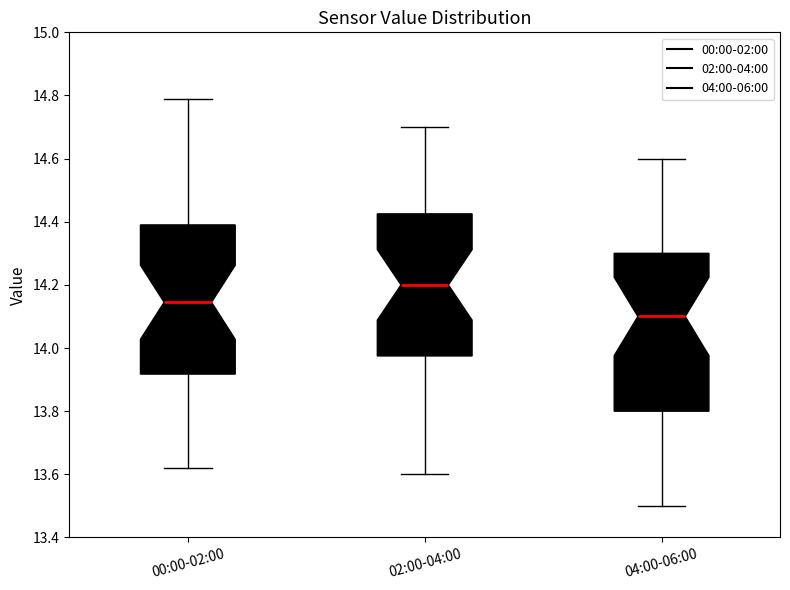

Reading left to right, read every box against the y-axis: the position of its median line, the range the box covers, and the ends of its whiskers. The values are not printed on the chart, so give them approximately, as read against the axis.

00:00-02:00: median 14.14, box 13.92 to 14.40, whiskers 13.62 to 14.80
02:00-04:00: median 14.20, box 13.98 to 14.42, whiskers 13.60 to 14.70
04:00-06:00: median 14.10, box 13.80 to 14.30, whiskers 13.50 to 14.60